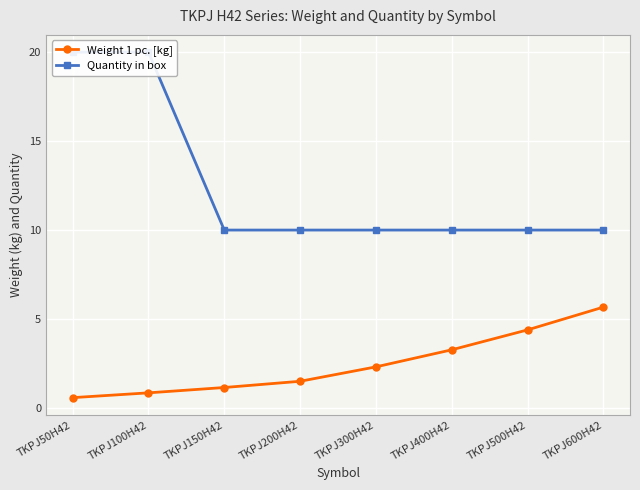

At which category is the sum across all series the highest?

TKPJ100H42